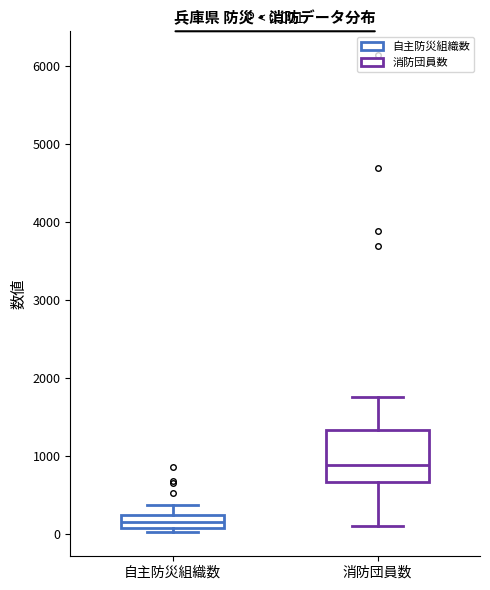

Which box's median line is the highest?

消防団員数